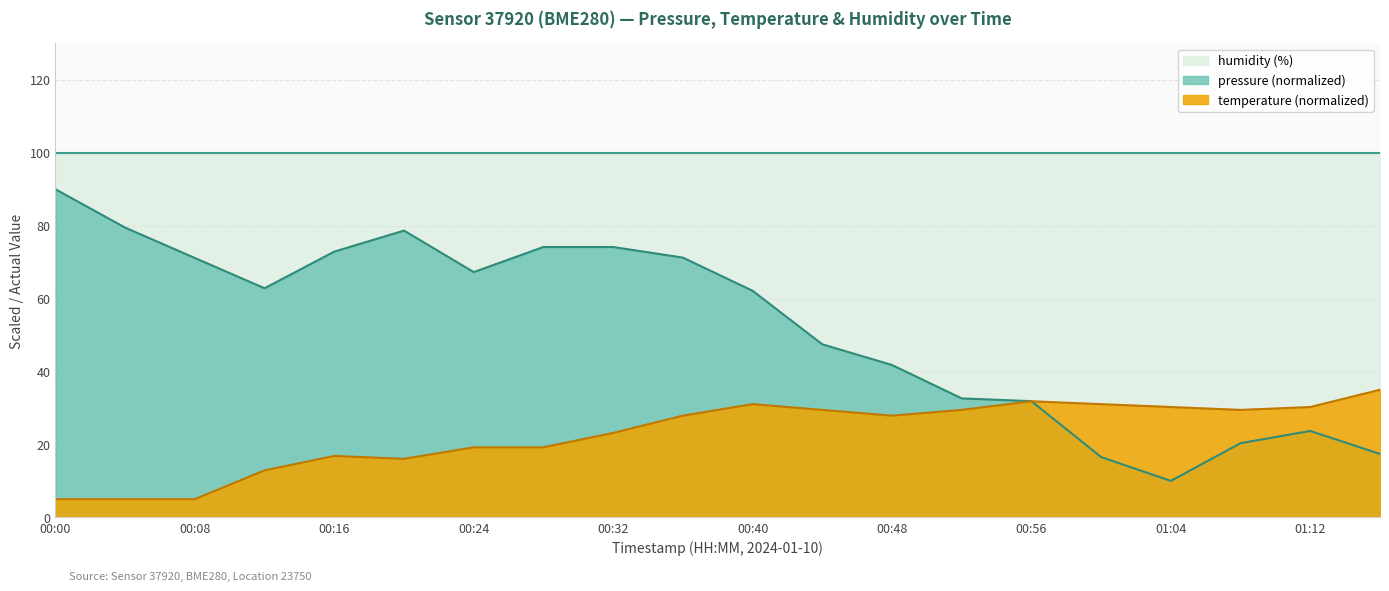

How many interior local peaks does the temperature series have?

3